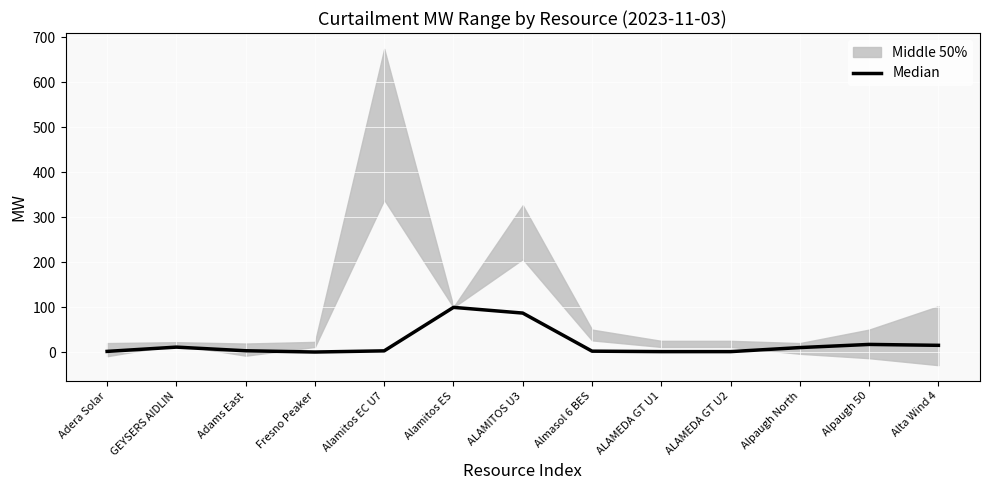

What is the label of the 12th point from the right?

GEYSERS AIDLIN